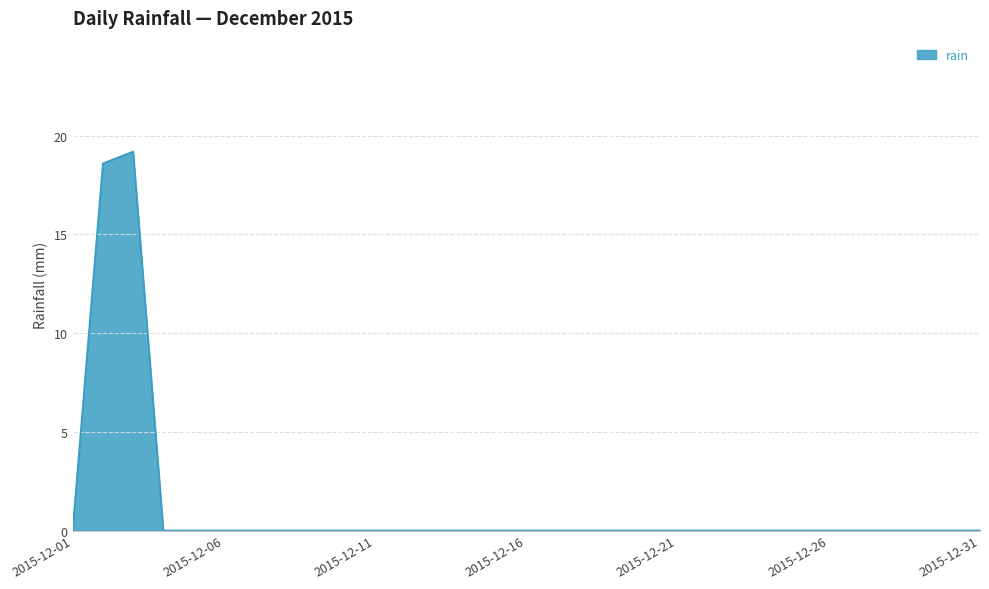

What is the difference between the maximum and second lowest values?

19.2